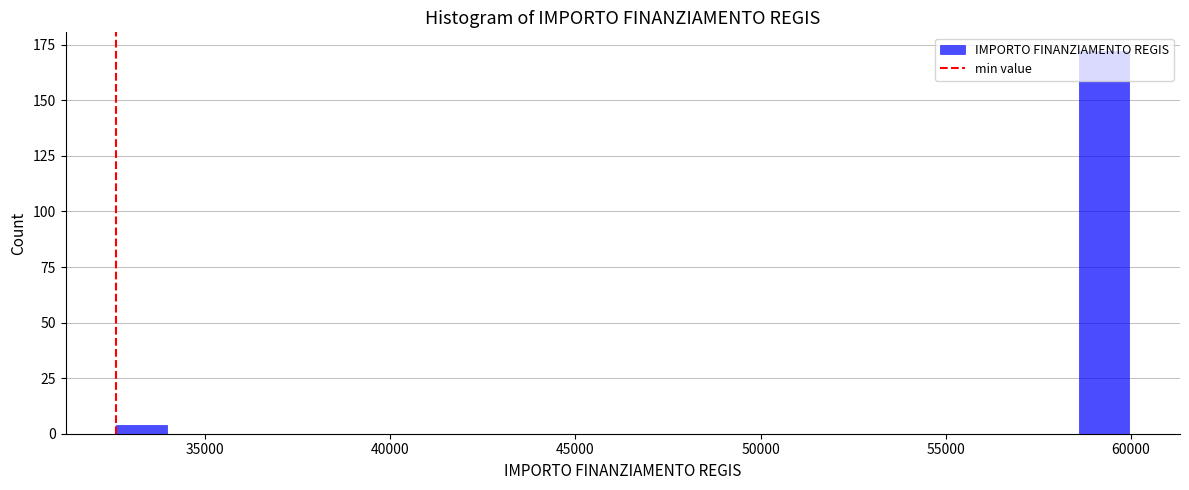

Read against the x-axis, roughly where is the centre of the tallest bar?

59500